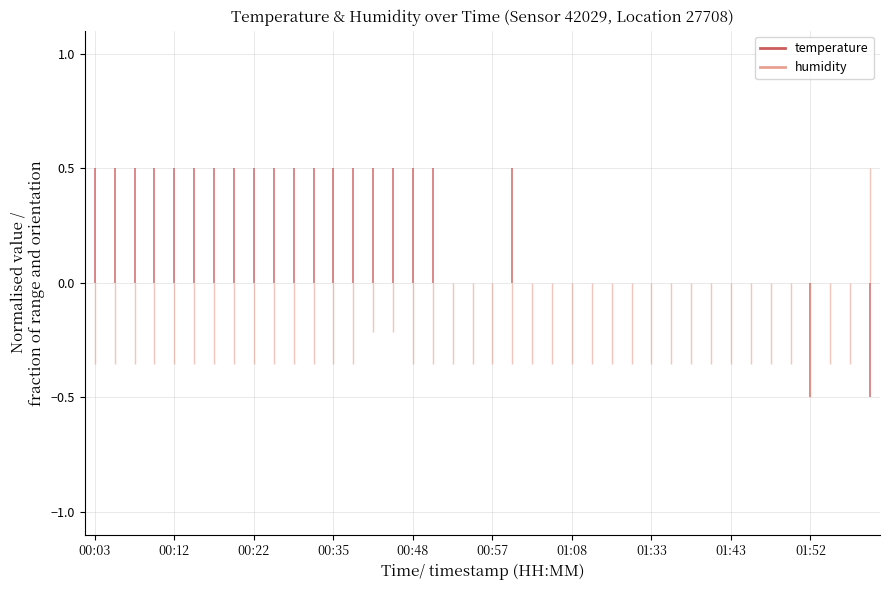

How many lines are shown in the chart?

2